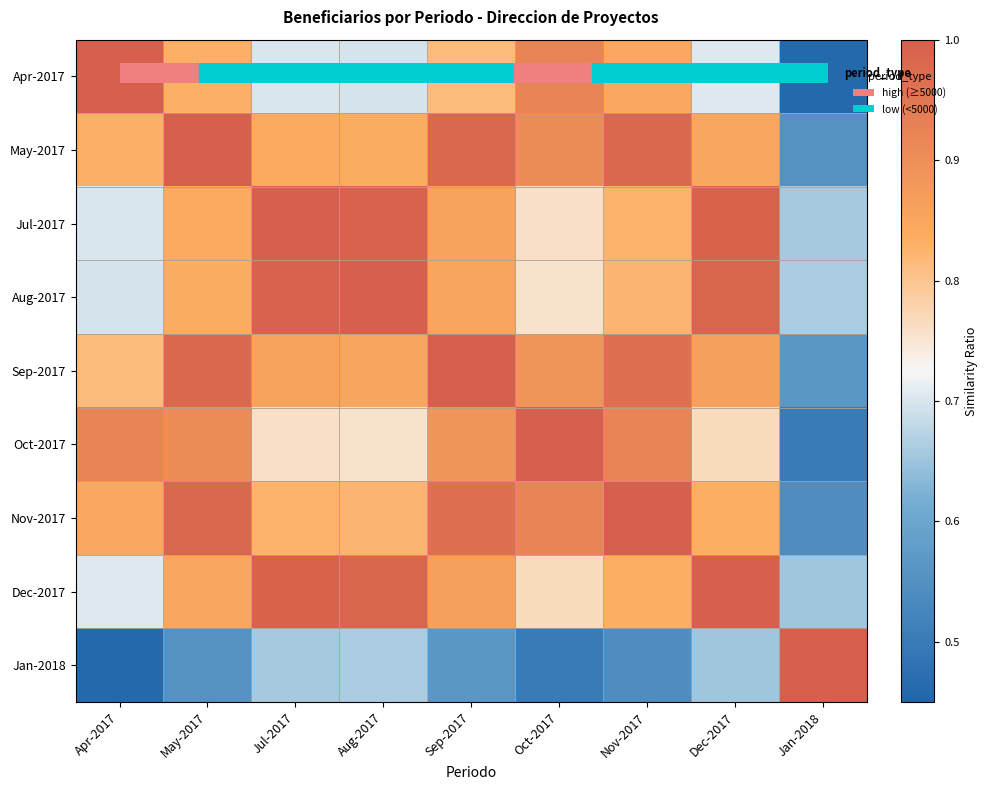

Rank the series at Nov-2017 from highest to lowest value.

Nov-2017, May-2017, Sep-2017, Oct-2017, Apr-2017, Dec-2017, Jul-2017, Aug-2017, Jan-2018